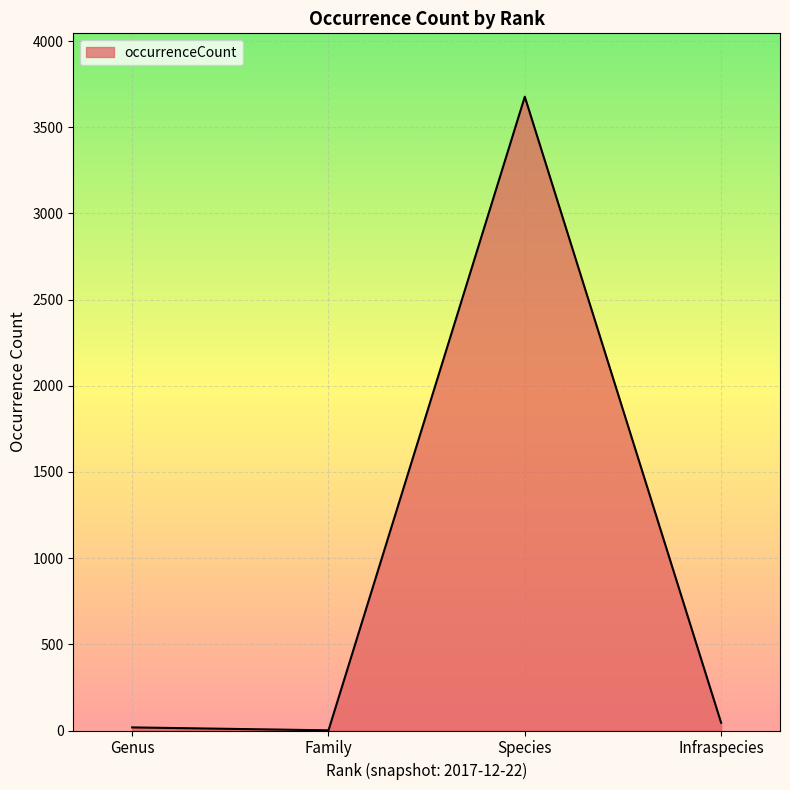

Approximately how many times larger is the value at Genus compared to Infraspecies?

0.4